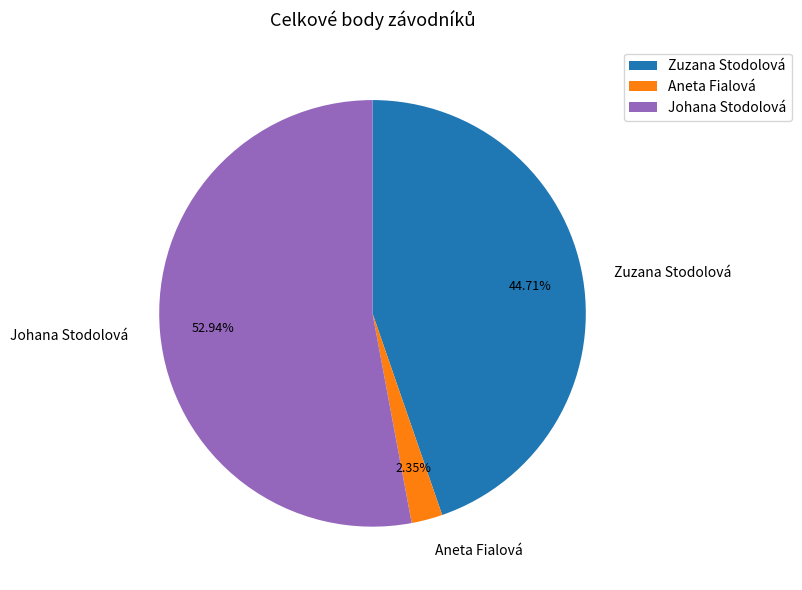

Rank the categories by value from highest to lowest.

Johana Stodolová, Zuzana Stodolová, Aneta Fialová